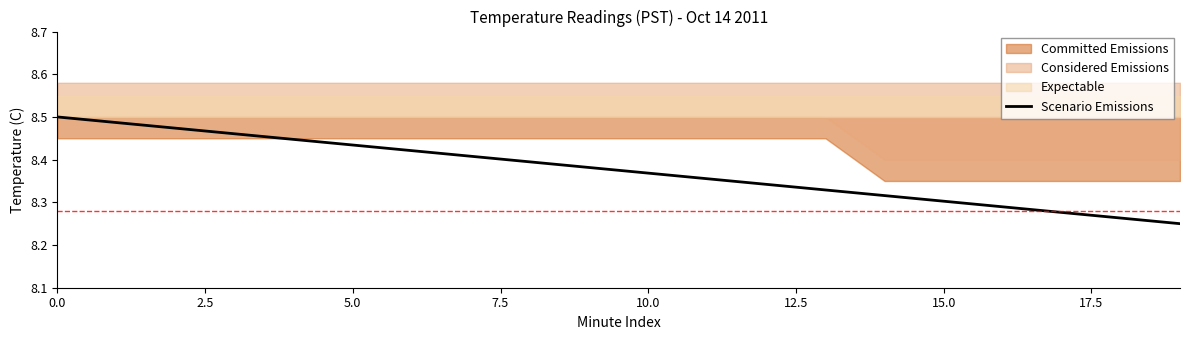

Reading left to right, extract all data points from this chart.

8.5	8.5	8.5	8.5	8.4	8.4	8.4	8.4	8.4	8.4	8.4	8.4	8.3	8.3	8.3	8.3	8.3	8.3	8.3	8.2